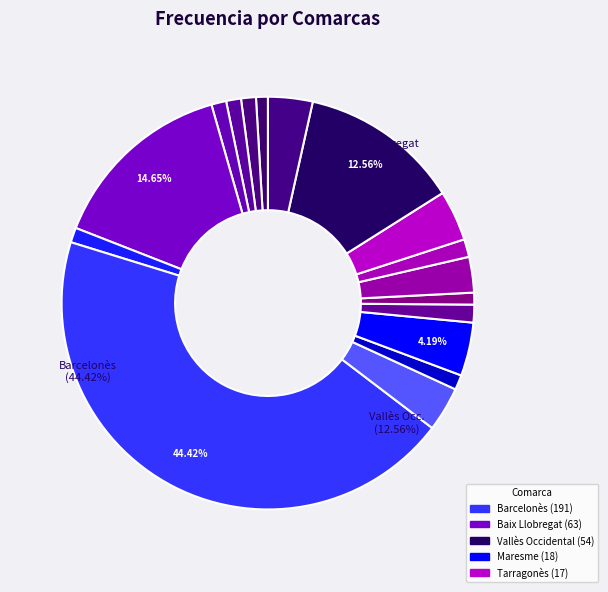

Rank the categories by value from highest to lowest.

Barcelonès, Baix Llobregat, Vallès Occidental, Maresme, Tarragonès, Garraf, Vallès Oriental, Segrià, Osona, Selva, Bages, Baix Camp, Baix Empordà, Baix Penedès, Gironès, Alt Empordà, Pla de l'Estany